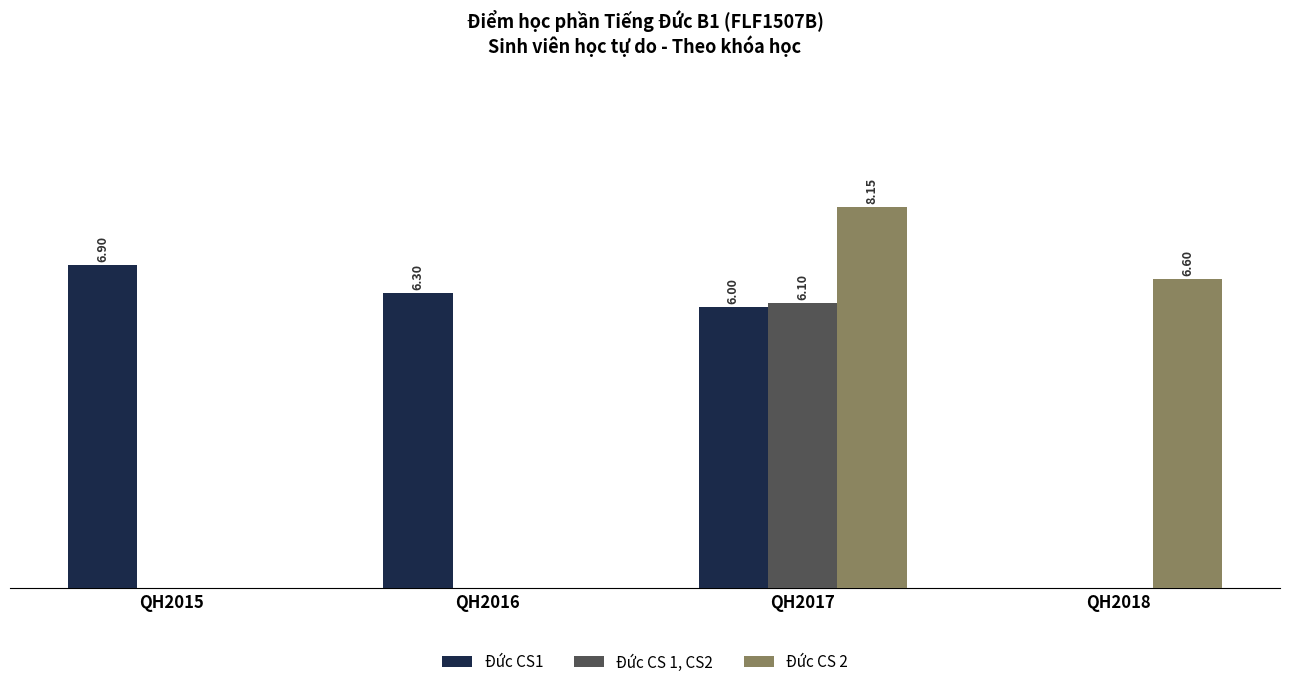

Which series has the largest total across all categories?

Đức CS1